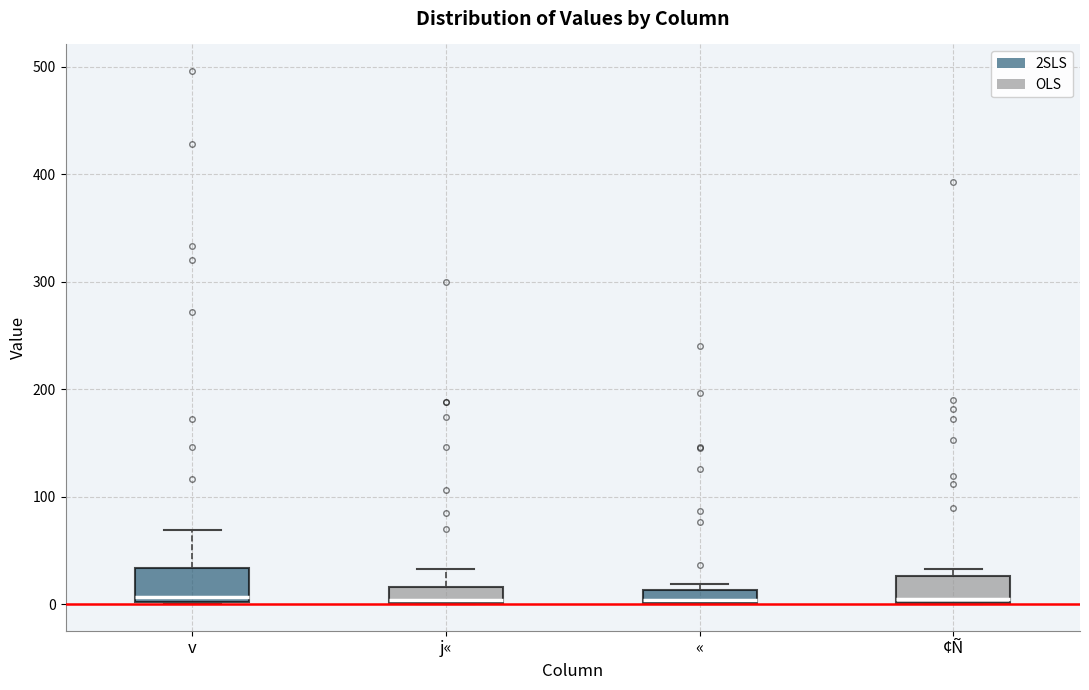

Where does the upper whisker of the box for v end on the y-axis? The values are not printed on the chart, so give them approximately, as read against the axis.

70